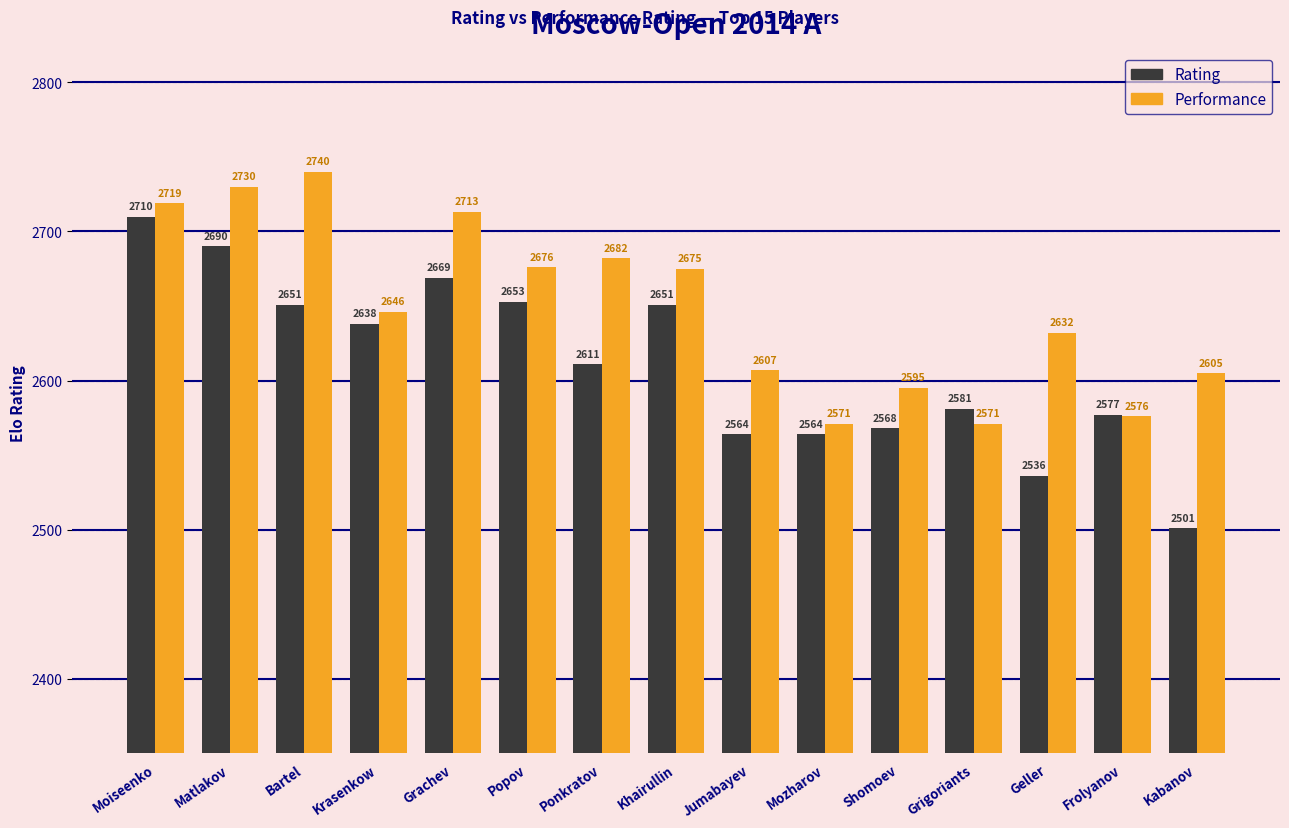

Where does the Performance series first go above 2646?

Moiseenko